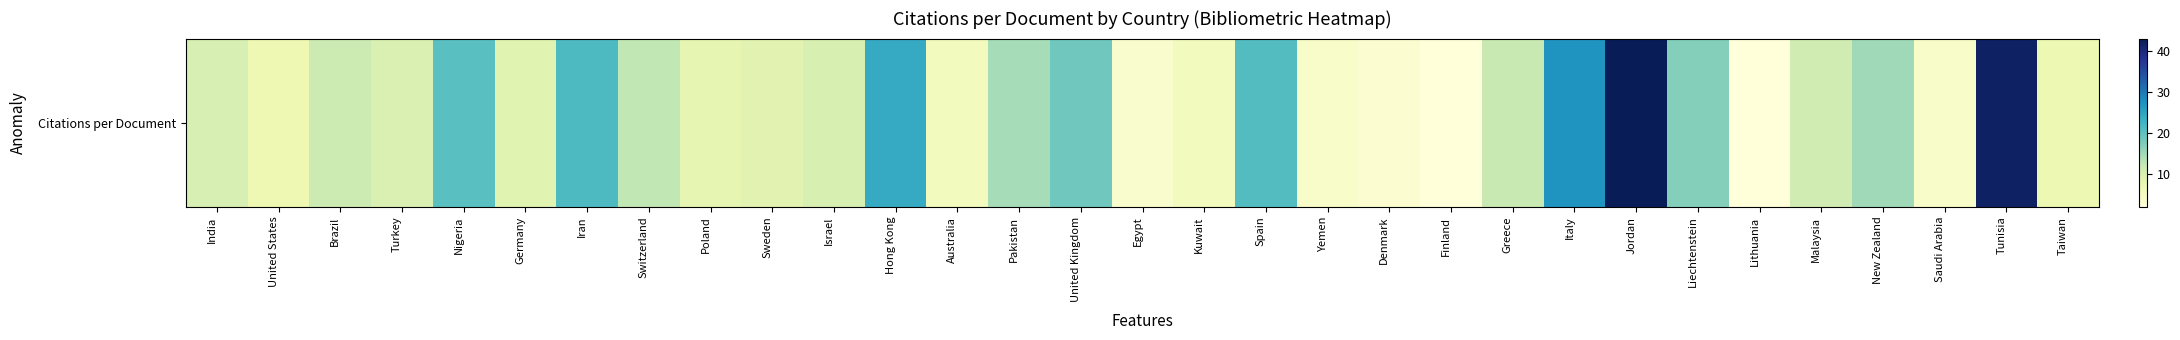

What is the difference between the maximum and minimum values?

41.0